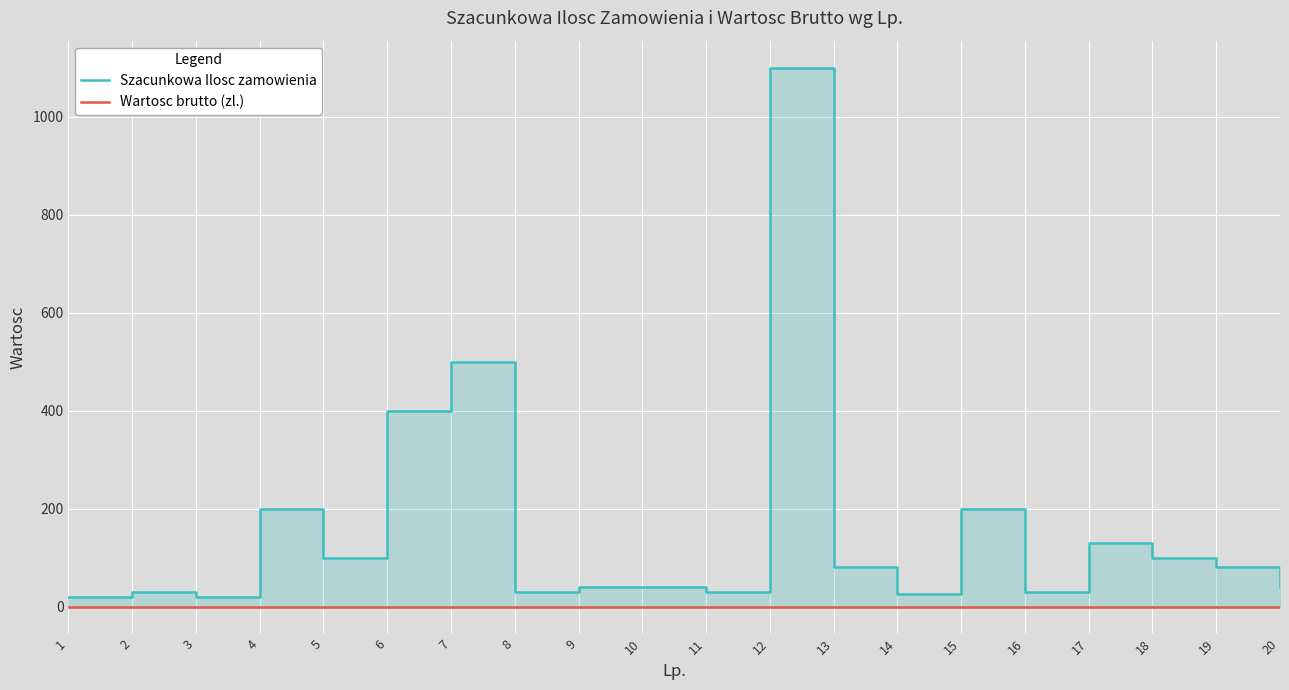

What is the difference between the second highest and second lowest values in the Szacunkowa Ilosc zamowienia series?

480